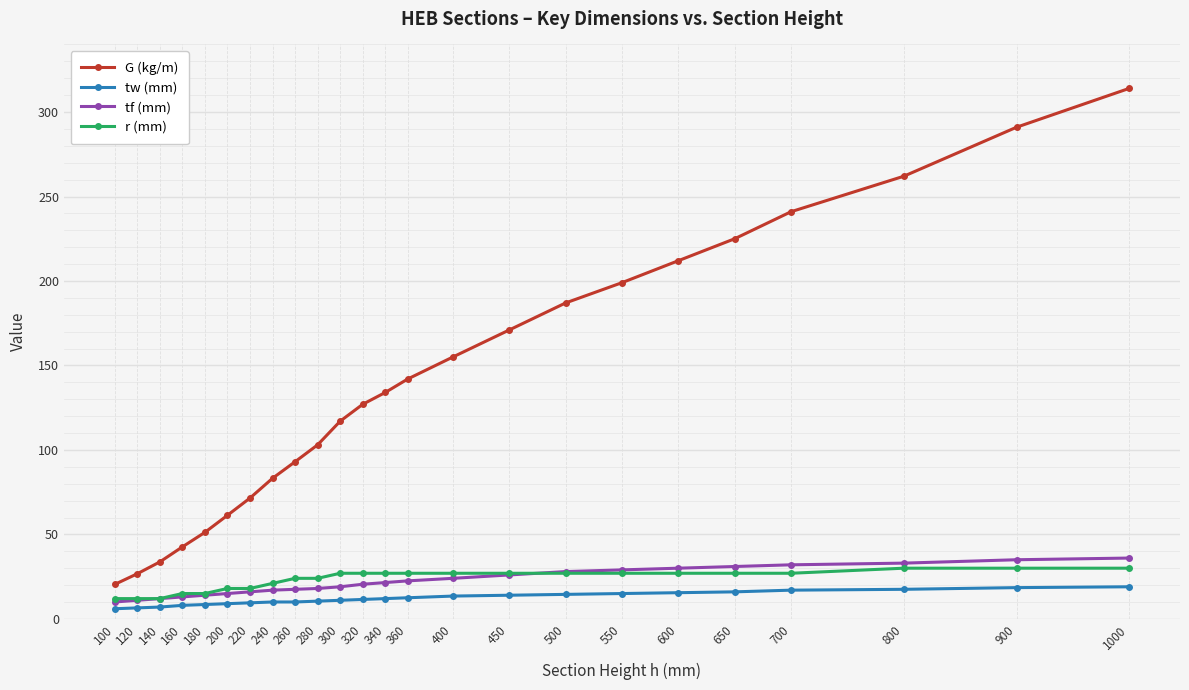

What is the maximum value for tf (mm)?

36.0